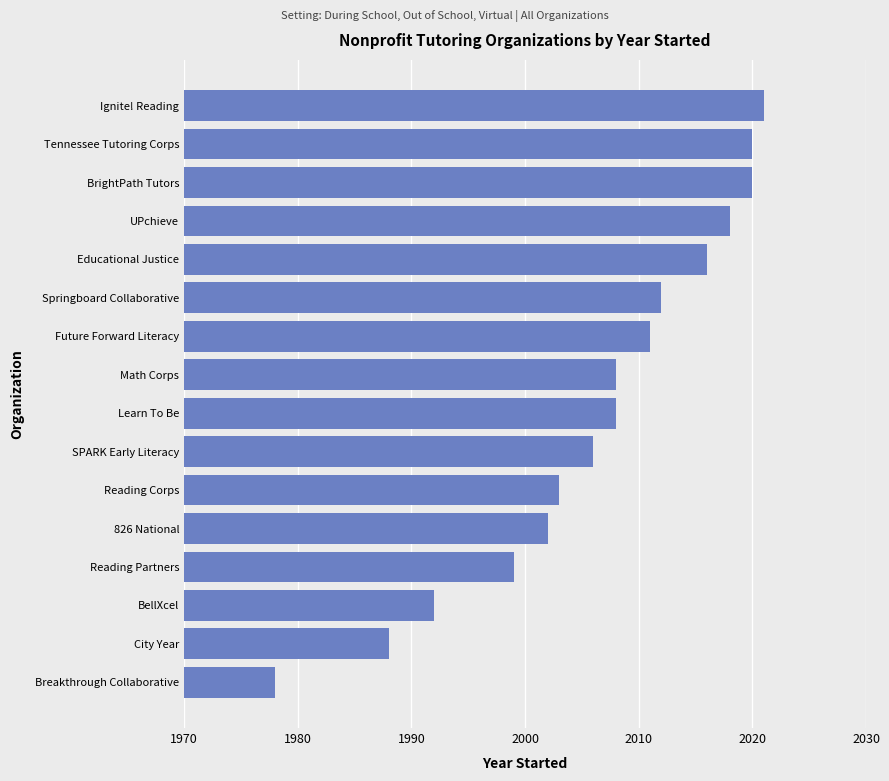

Reading bottom to top, extract all data points from this chart.

Breakthrough Collaborative=1978	City Year=1988	BellXcel=1992	Reading Partners=1999	826 National=2002	Reading Corps=2003	SPARK Early Literacy=2006	Learn To Be=2008	Math Corps=2008	Future Forward Literacy=2011	Springboard Collaborative=2012	Educational Justice=2016	UPchieve=2018	BrightPath Tutors=2020	Tennessee Tutoring Corps=2020	Ignite! Reading=2021